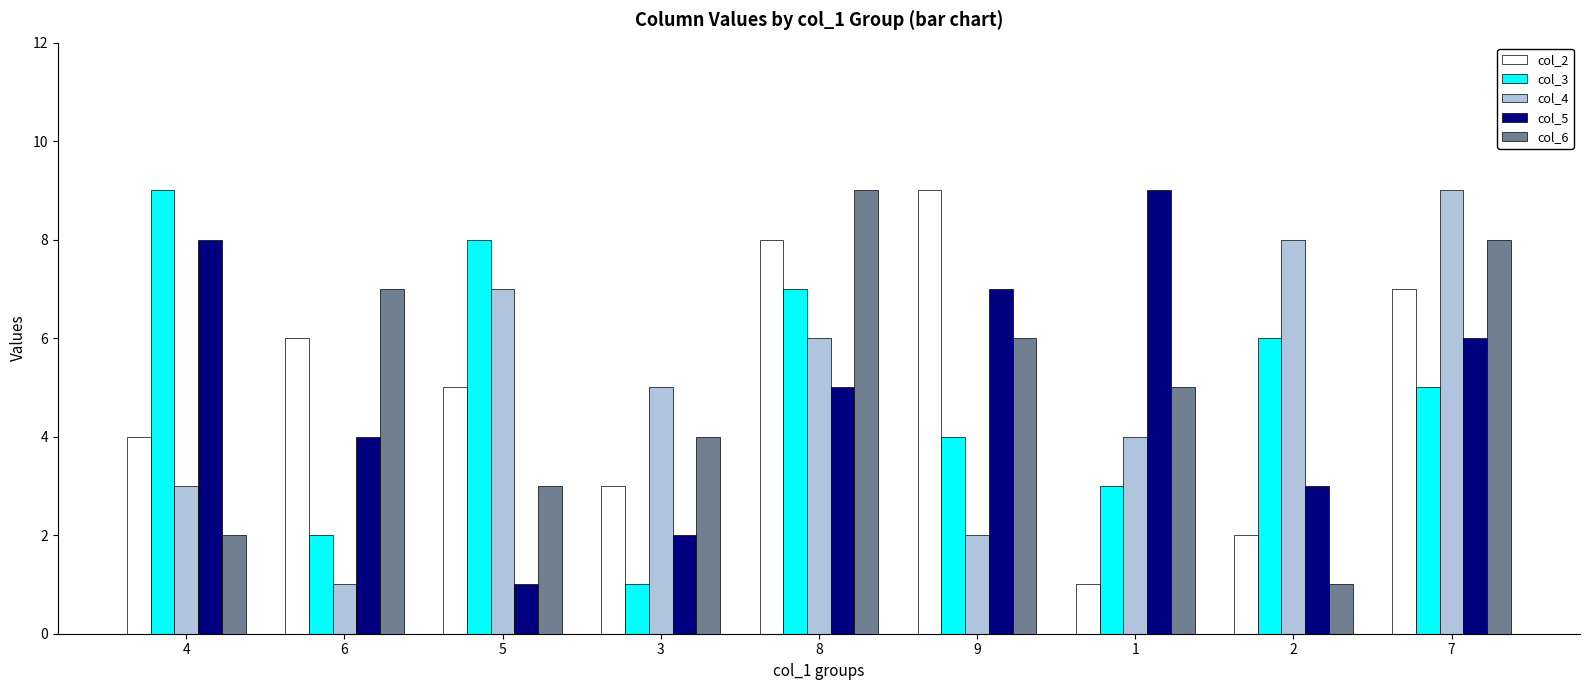

How many data points does each series have?

9